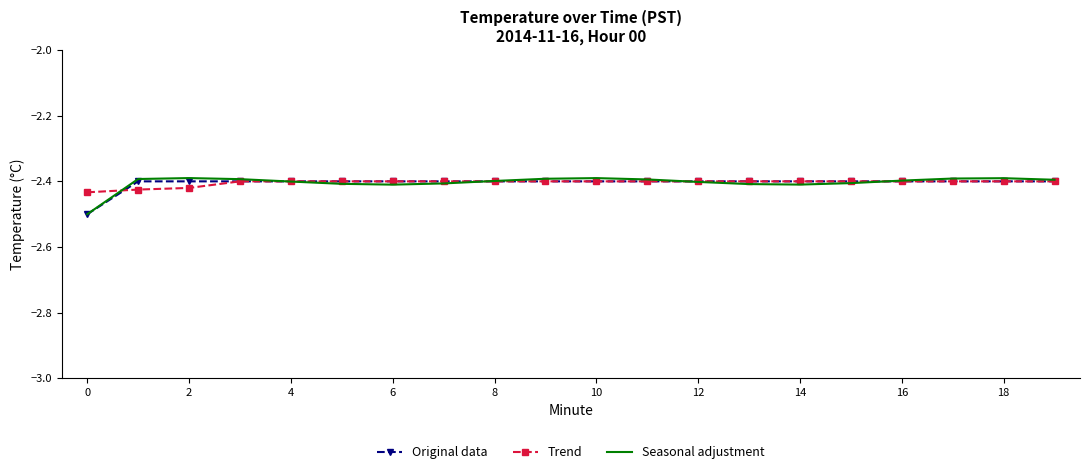

List the series in order of their peak value, highest first.

Seasonal adjustment, Original data, Trend